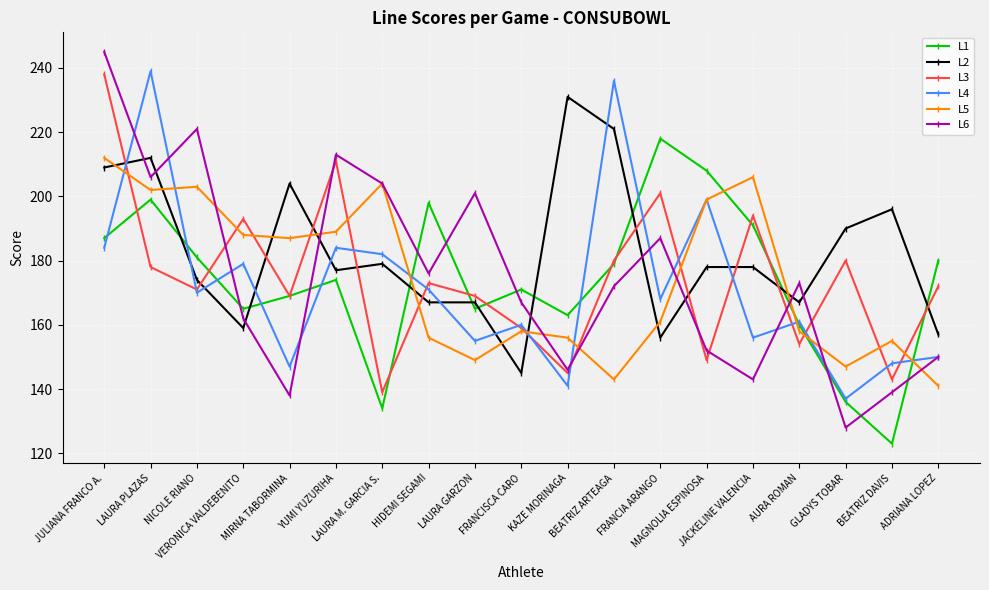

What is the difference between the L2 values at FRANCISCA CARO and YUMI YUZURIHA?

32